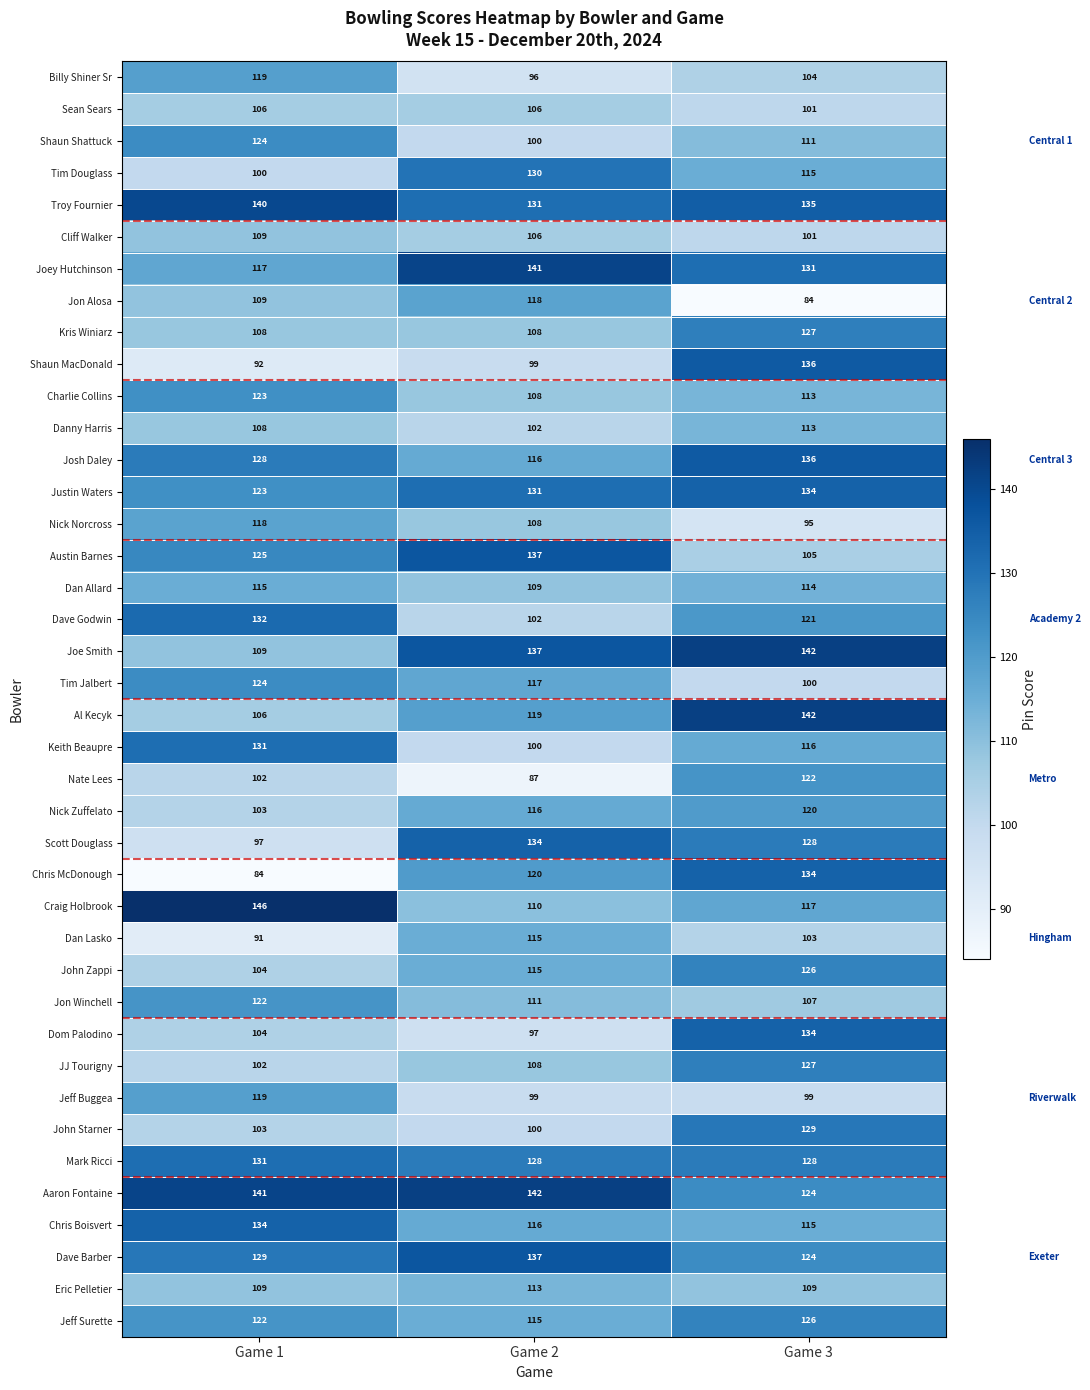

At which category is the sum across all series the highest?

Game 3